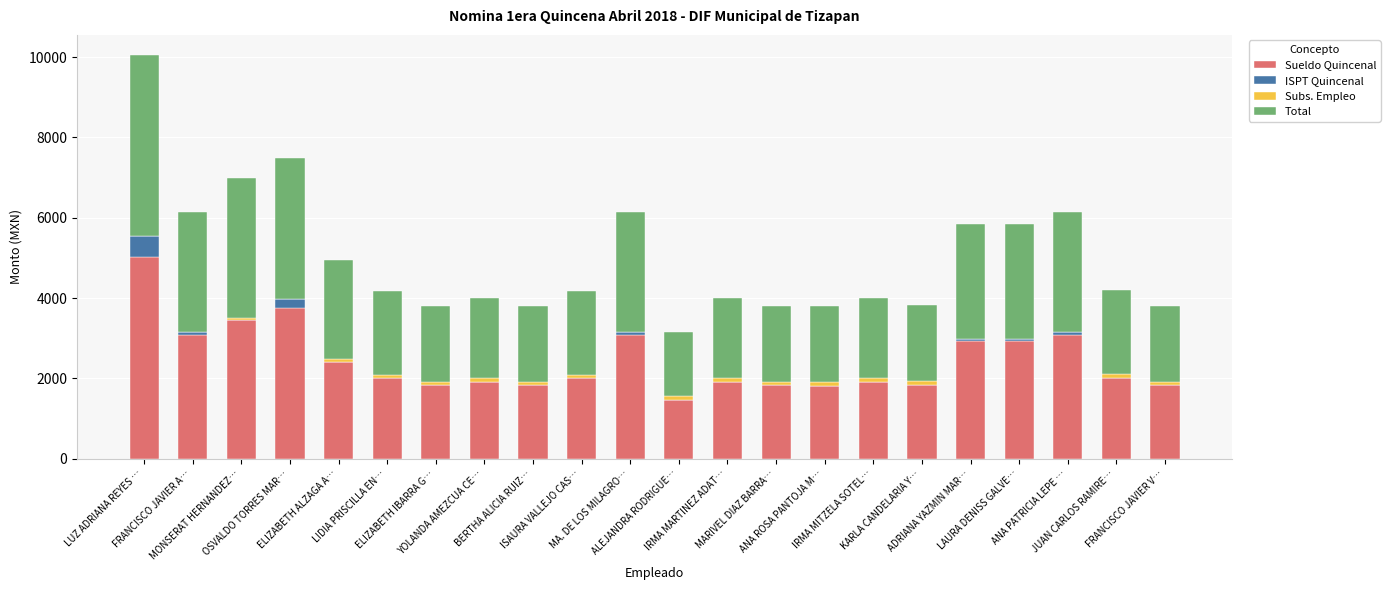

Are the bars grouped side by side (vs. stacked)?

No